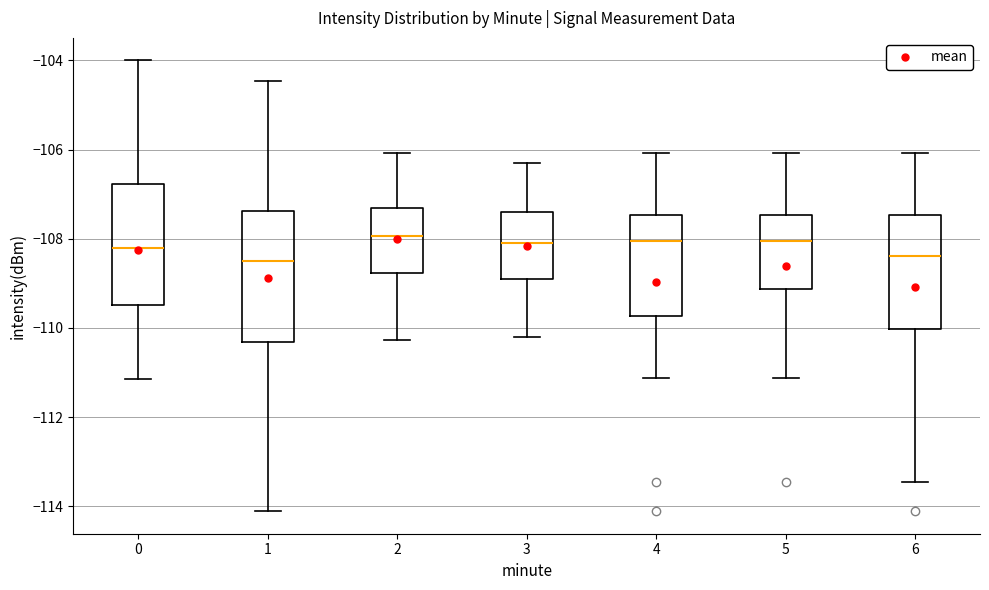

Reading left to right, transcribe this box plot: for each box, give where its median line is, the range the box spans, and where its two whiskers end, as read against the y-axis. The values are not printed on the chart, so give them approximately, as read against the axis.

0: median -108.2, box -109.4 to -106.8, whiskers -111.2 to -104.0
1: median -108.4, box -110.4 to -107.4, whiskers -114.2 to -104.4
2: median -108.0, box -108.8 to -107.4, whiskers -110.2 to -106.0
3: median -108.0, box -108.8 to -107.4, whiskers -110.2 to -106.2
4: median -108.0, box -109.8 to -107.4, whiskers -111.2 to -106.0
5: median -108.0, box -109.2 to -107.4, whiskers -111.2 to -106.0
6: median -108.4, box -110.0 to -107.4, whiskers -113.4 to -106.0